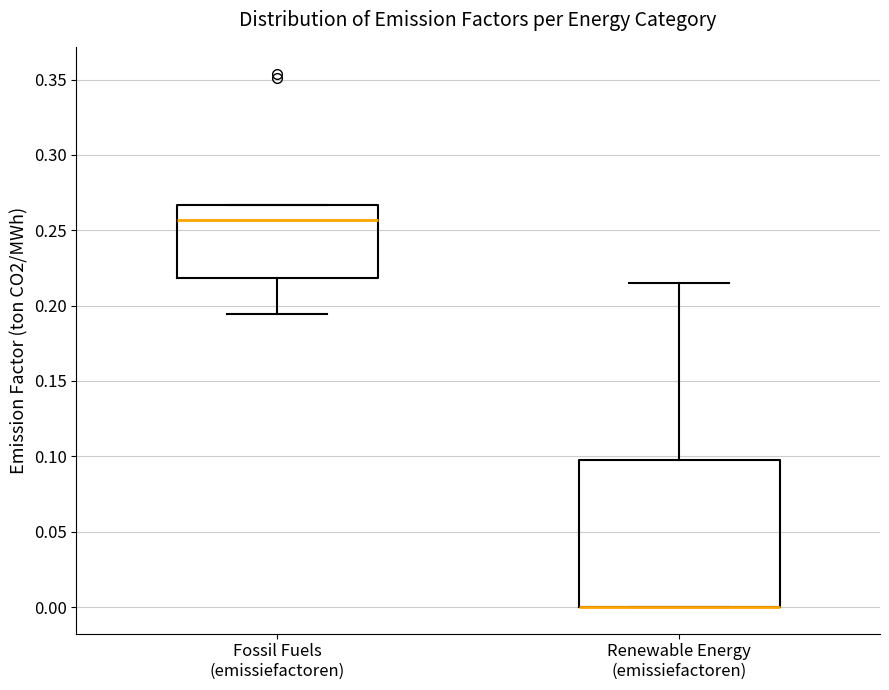

Reading left to right, read every box against the y-axis: the position of its median line, the range the box covers, and the ends of its whiskers. The values are not printed on the chart, so give them approximately, as read against the axis.

Fossil Fuels (emissiefactoren): median 0.255, box 0.220 to 0.265, whiskers 0.195 to 0.265
Renewable Energy (emissiefactoren): median 0.000 (drawn on the box's lower edge), box 0.000 to 0.095, whiskers 0.000 to 0.215